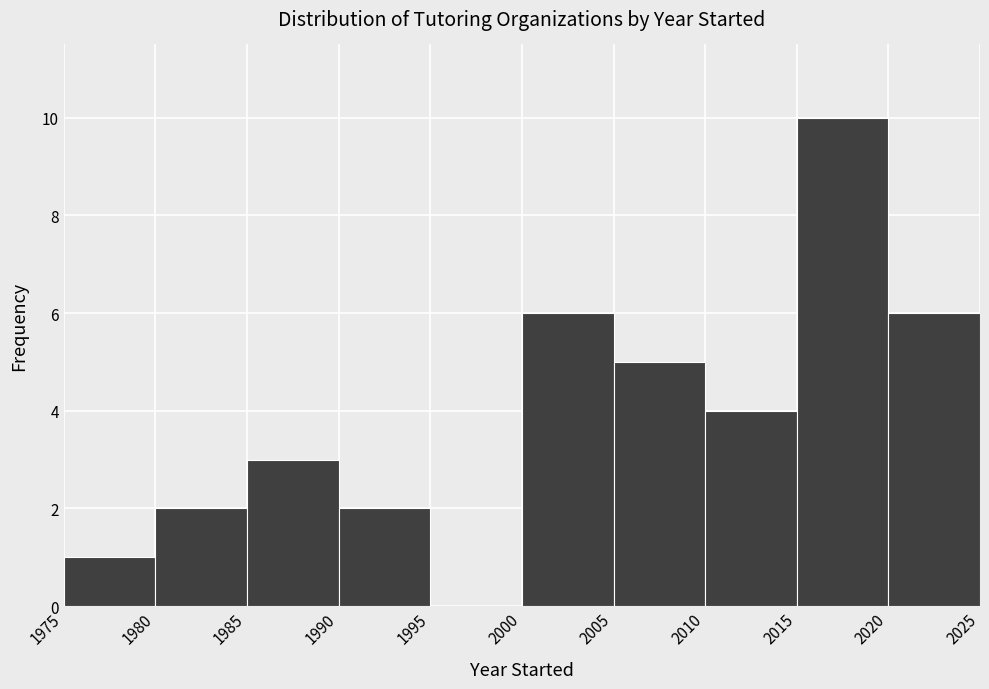

Reading left to right, list every bar in this chart as the range it spans on the x-axis followed by its height. The values are not printed on the chart, so give them approximately, as read against the axis.

1975 to 1980: 1
1980 to 1985: 2
1985 to 1990: 3
1990 to 1995: 2
1995 to 2000: 0
2000 to 2005: 6
2005 to 2010: 5
2010 to 2015: 4
2015 to 2020: 10
2020 to 2025: 6